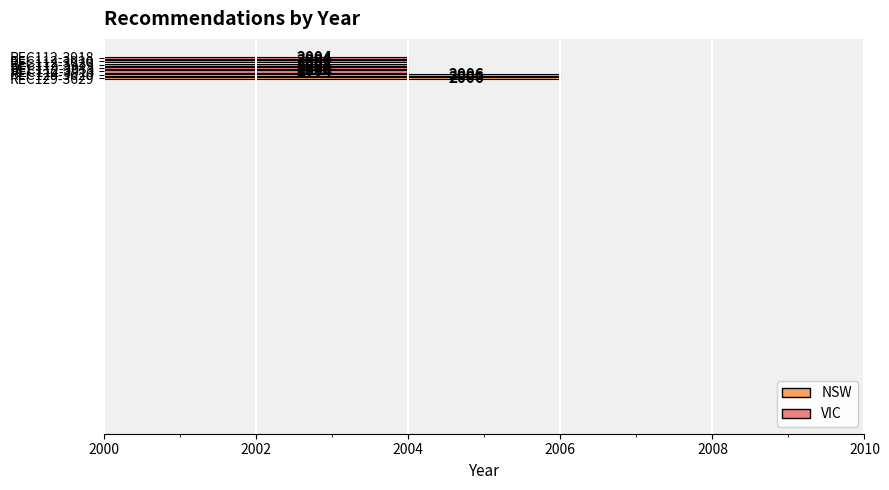

Reading left to right, transcribe all the data shown in this chart.

2006	2006	2004	2004	2004	2004	2004